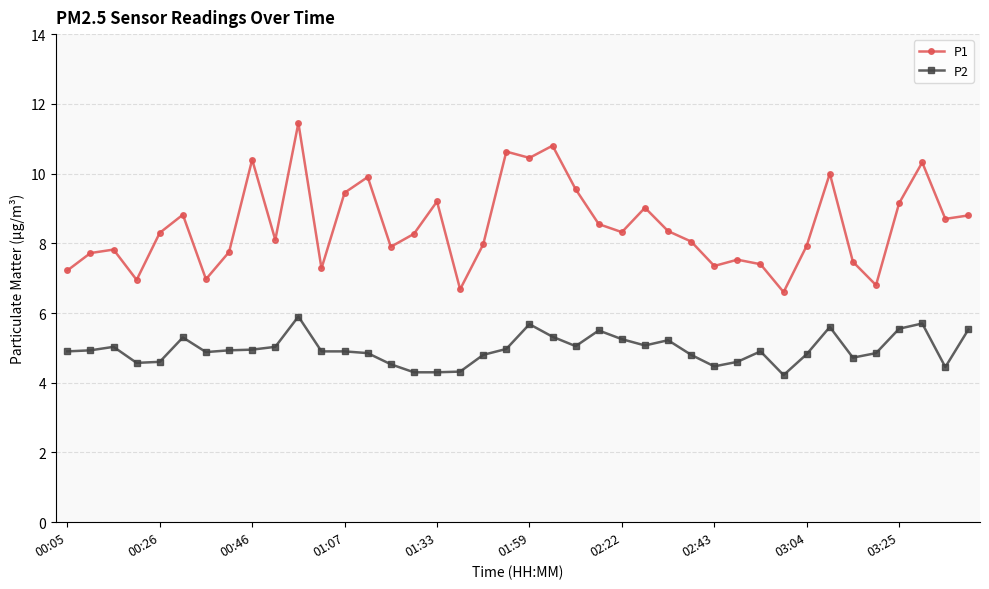

List the series in order of their overall mean, lowest first.

P2, P1